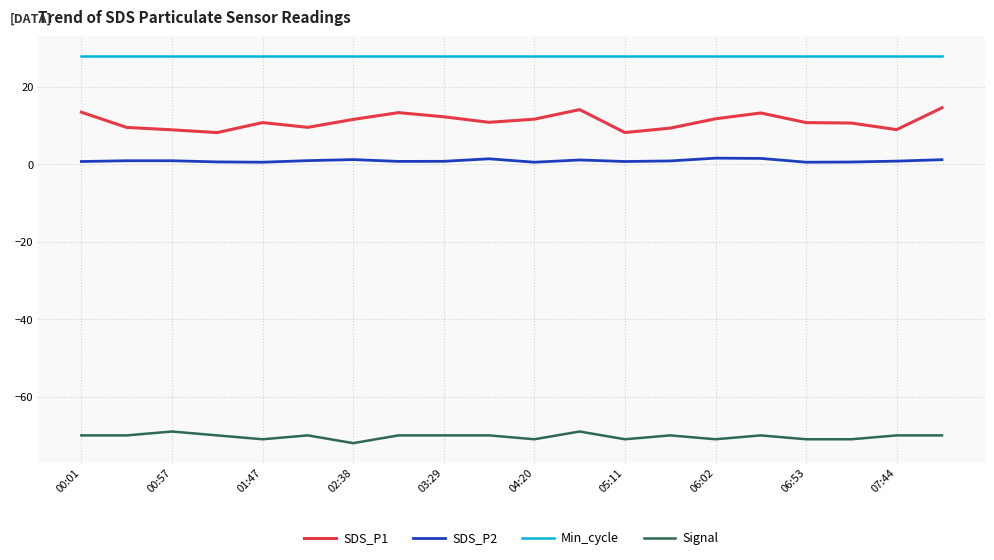

What are all the series names shown in the legend?

SDS_P1, SDS_P2, Min_cycle, Signal